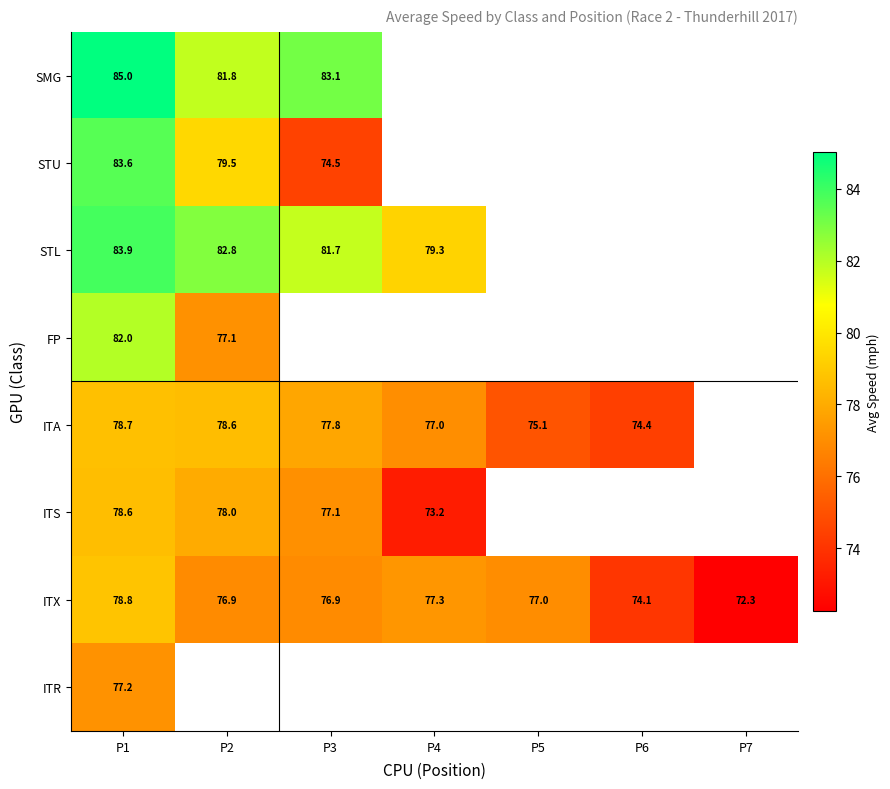

Is the value of ITA at P6 greater than the value of FP at P1?

No